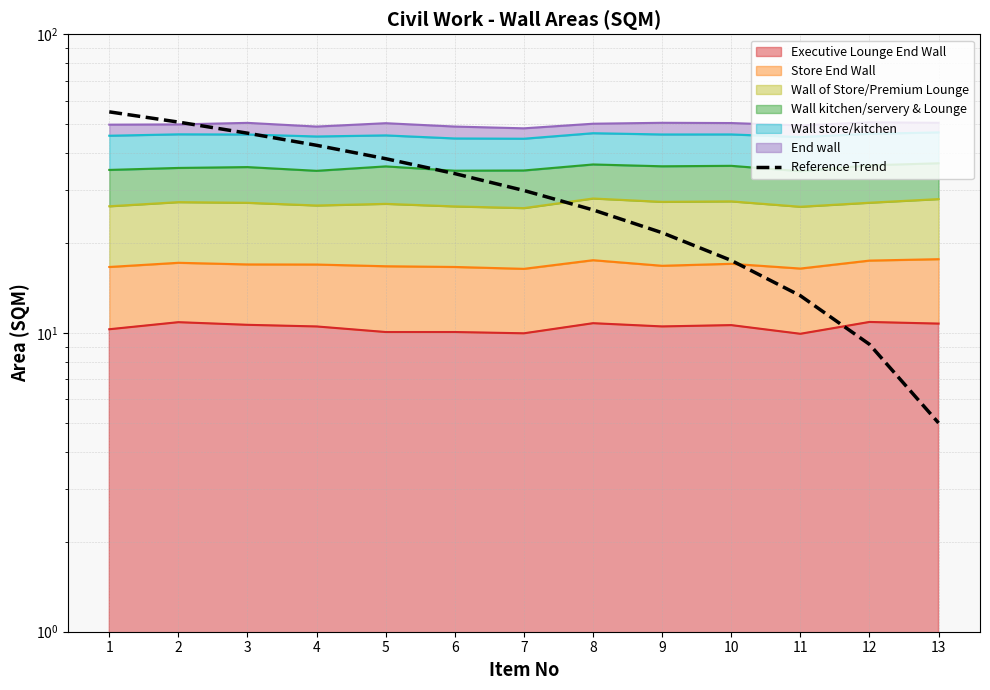

Count the number of categories in the chart.

13